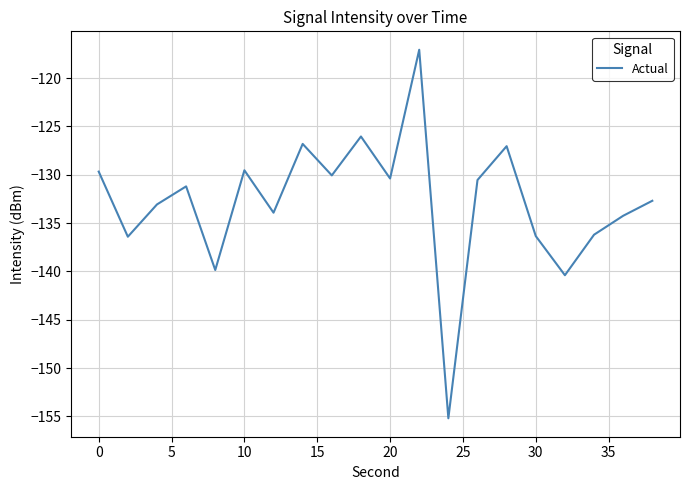

What is the greatest value displayed?

-117.1